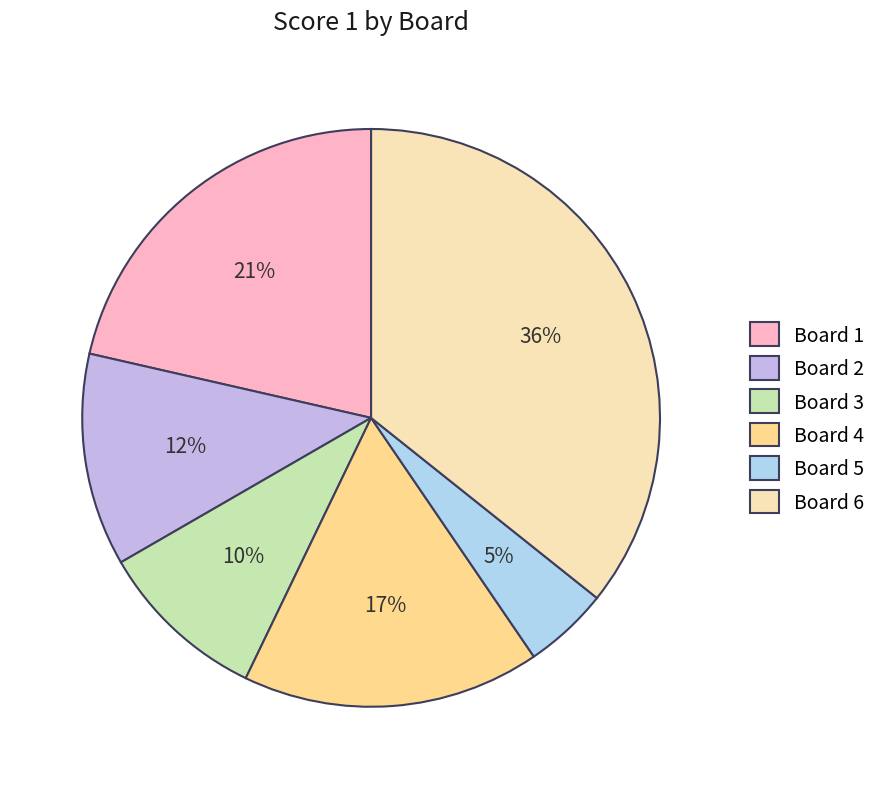

How many slices are in this pie chart?

6